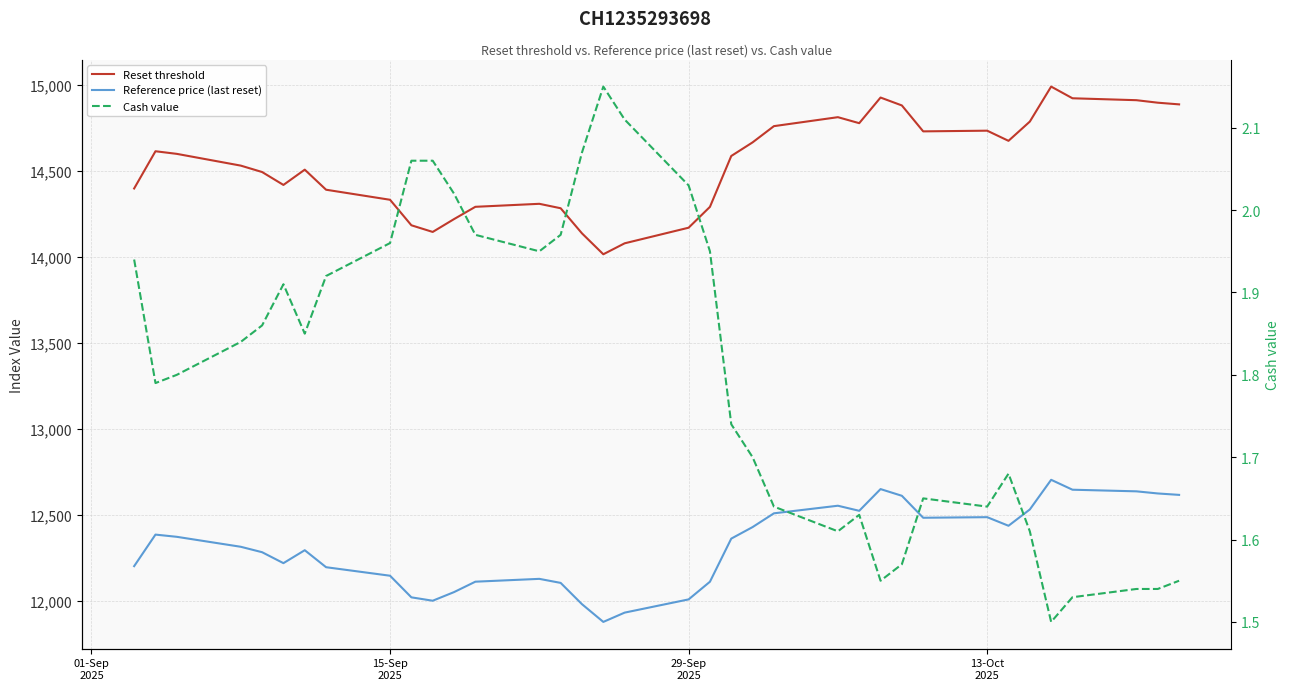

The value of Reference price (last reset) at 20 is 3172.3. True or false?

False